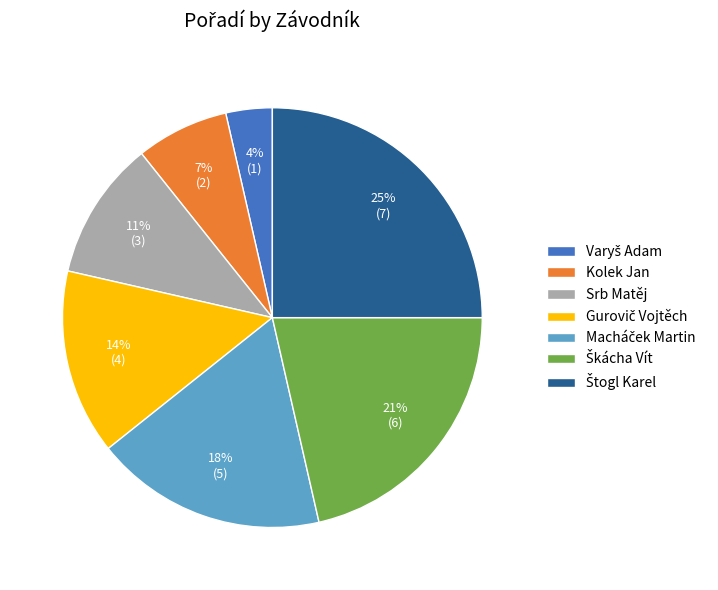

Is it true that Srb Matěj is 11% of the pie?

True